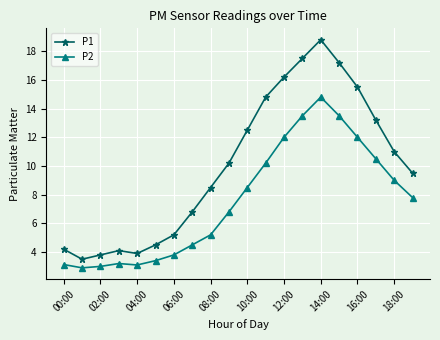

Does the chart display data point markers on the line(s)?

Yes